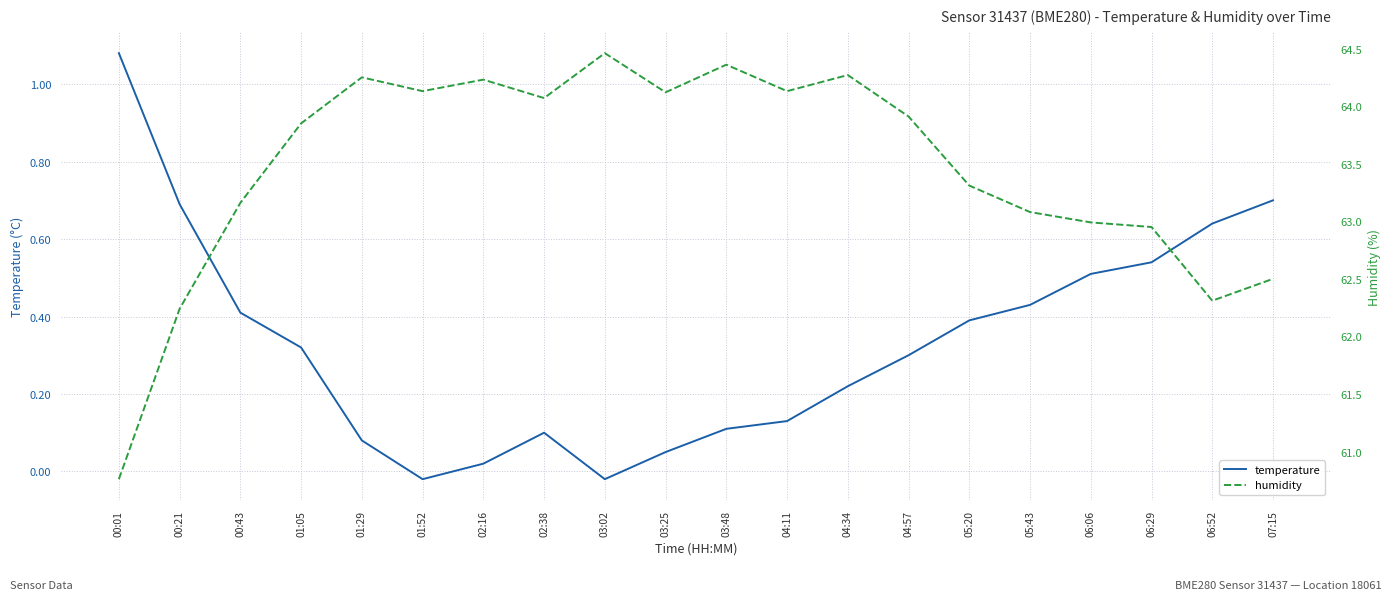

True or false: humidity and temperature cross at least once.

False